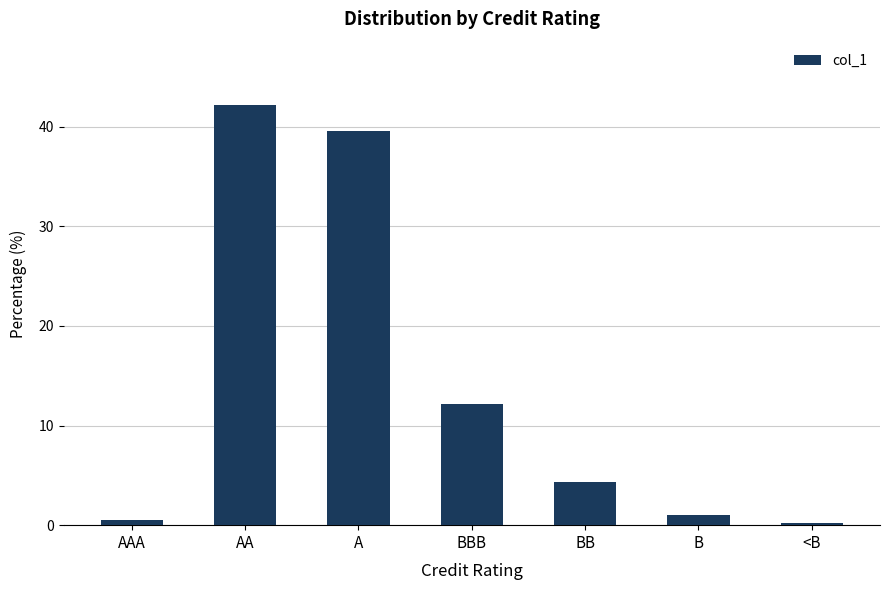

Count the number of values greater than 4.

4